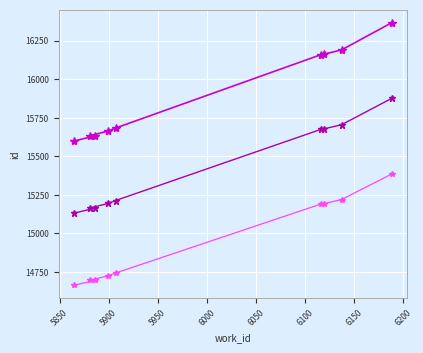

Reading right to left, extract all data points from this chart.

id: 16366.0	16190.0	16162.0	16159.0	15683.0	15663.0	15633.0	15632.0	15599.0
id (trend): 15875.0	15704.3	15677.1	15674.2	15212.5	15193.1	15164.0	15163.0	15131.0
id (alt): 15384.0	15218.6	15192.3	15189.5	14742.0	14723.2	14695.0	14694.1	14663.1